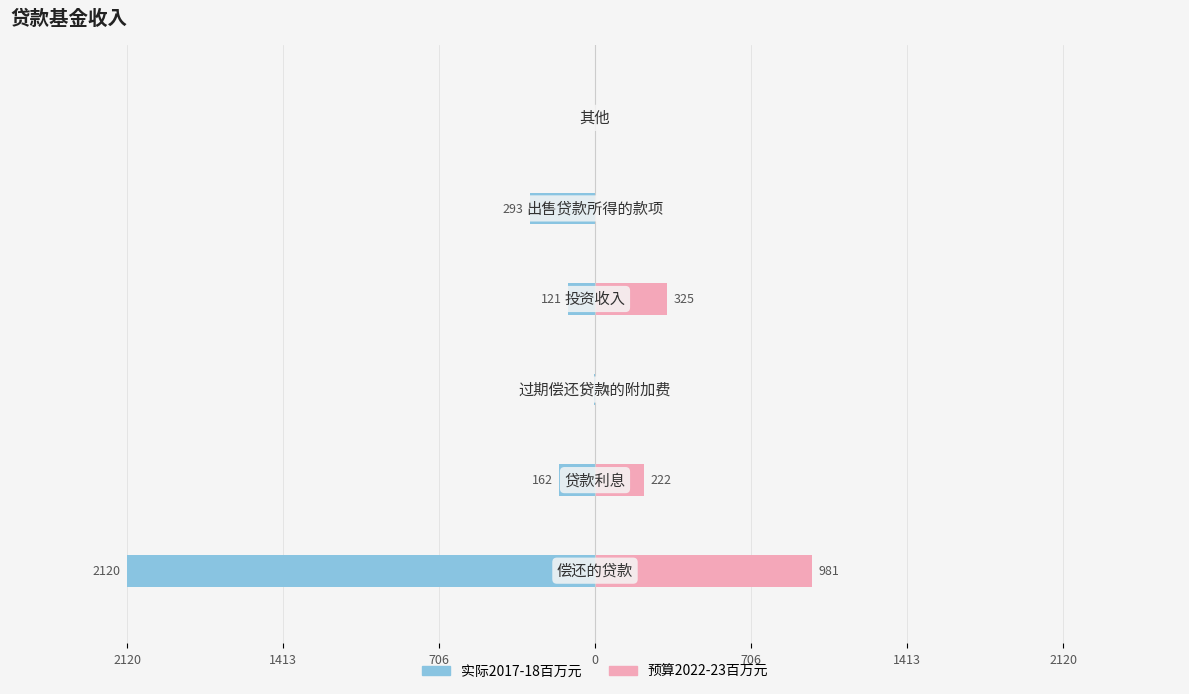

How many bars are there in total?

12